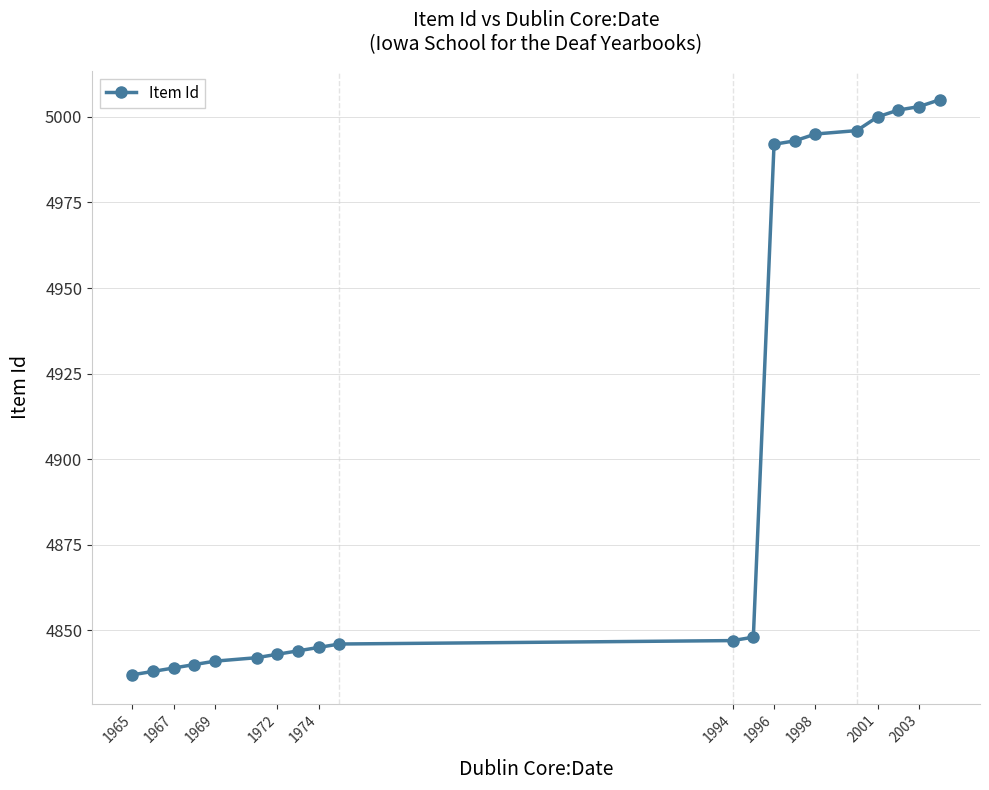

Count the number of categories in the chart.

20